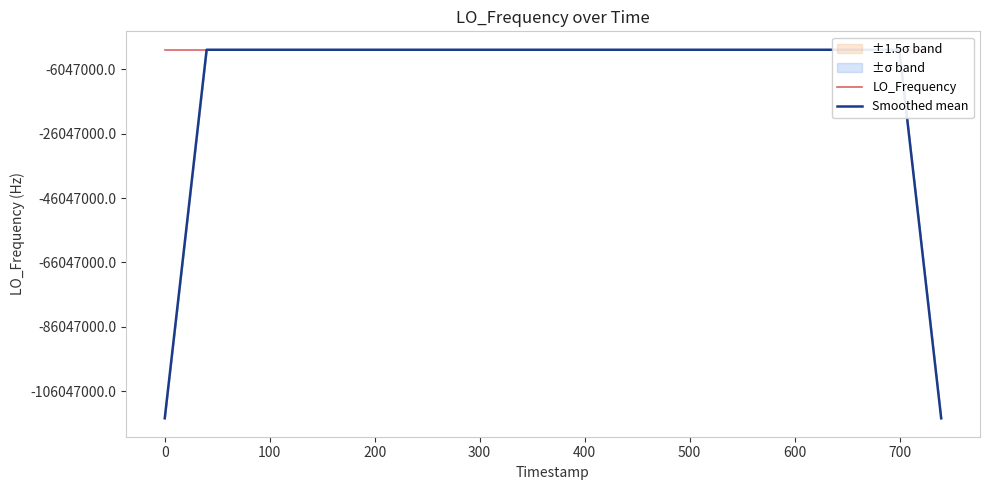

Where do LO_Frequency and Smoothed mean first cross each other?

0 and 100